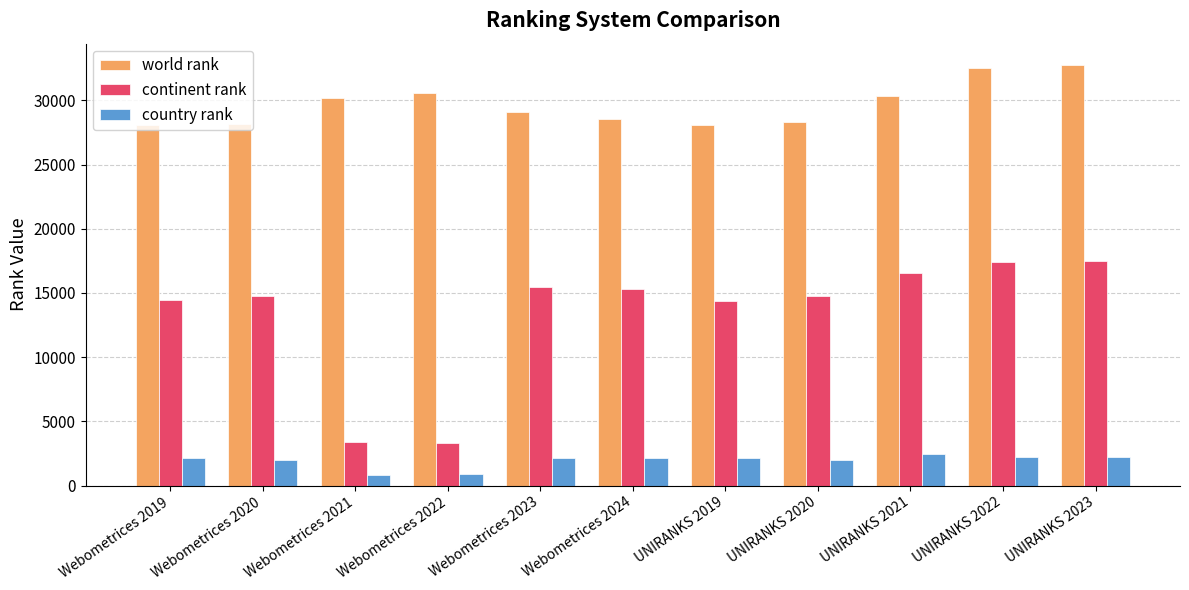

What is the maximum value for world rank?

32775